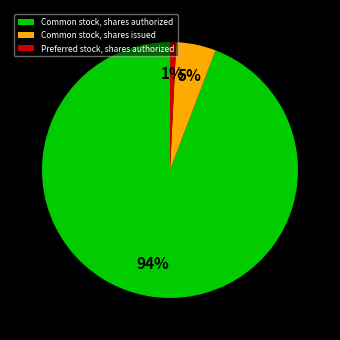

Is there any slice that represents more than half of the pie?

Yes